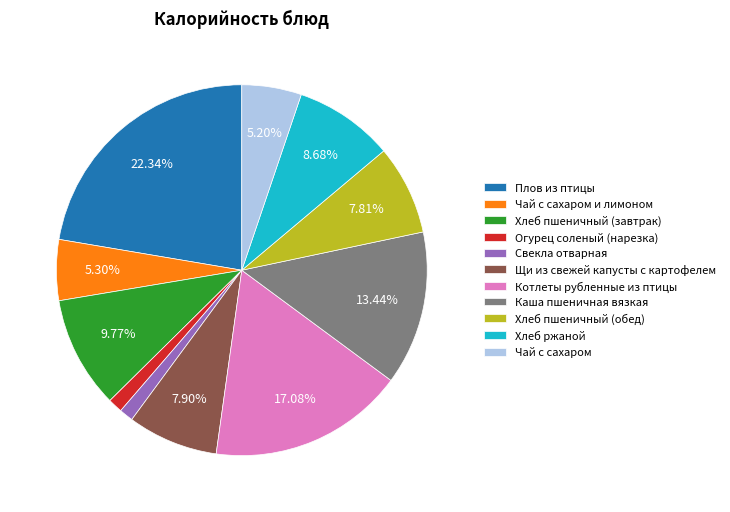

How many slices are in this pie chart?

11